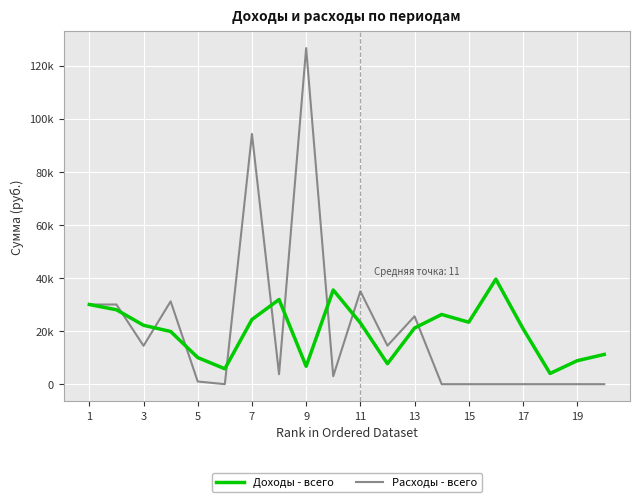

Does the chart have visible grid lines?

Yes